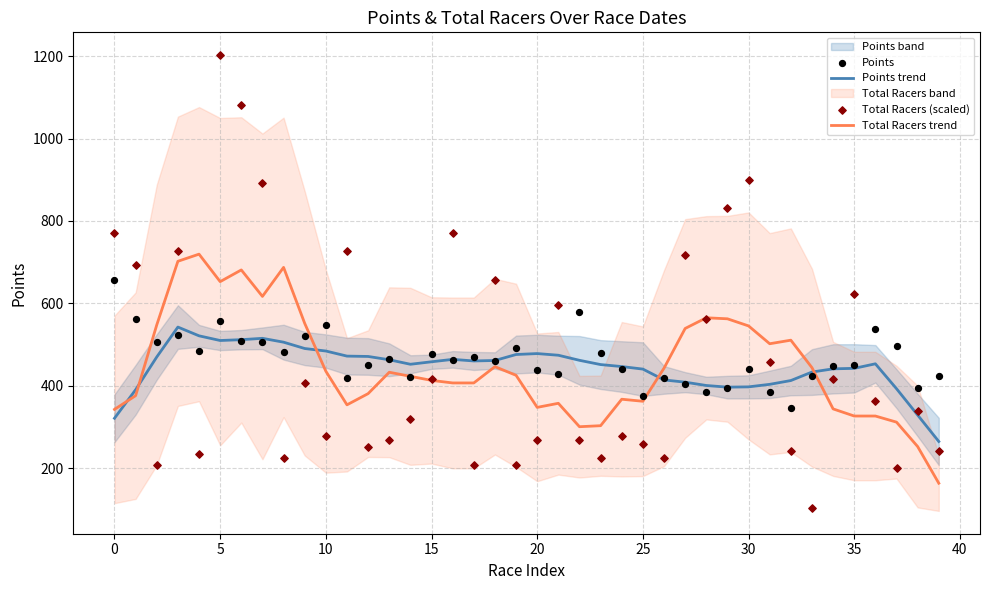

Which series contains the highest Y value?

Total Racers (scaled)